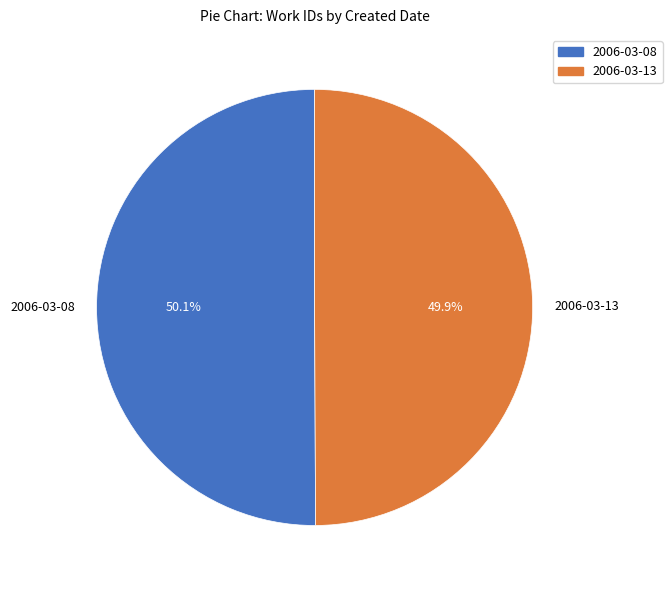

What is the ratio of the value at 2006-03-13 to the value at 2006-03-08?

1.0